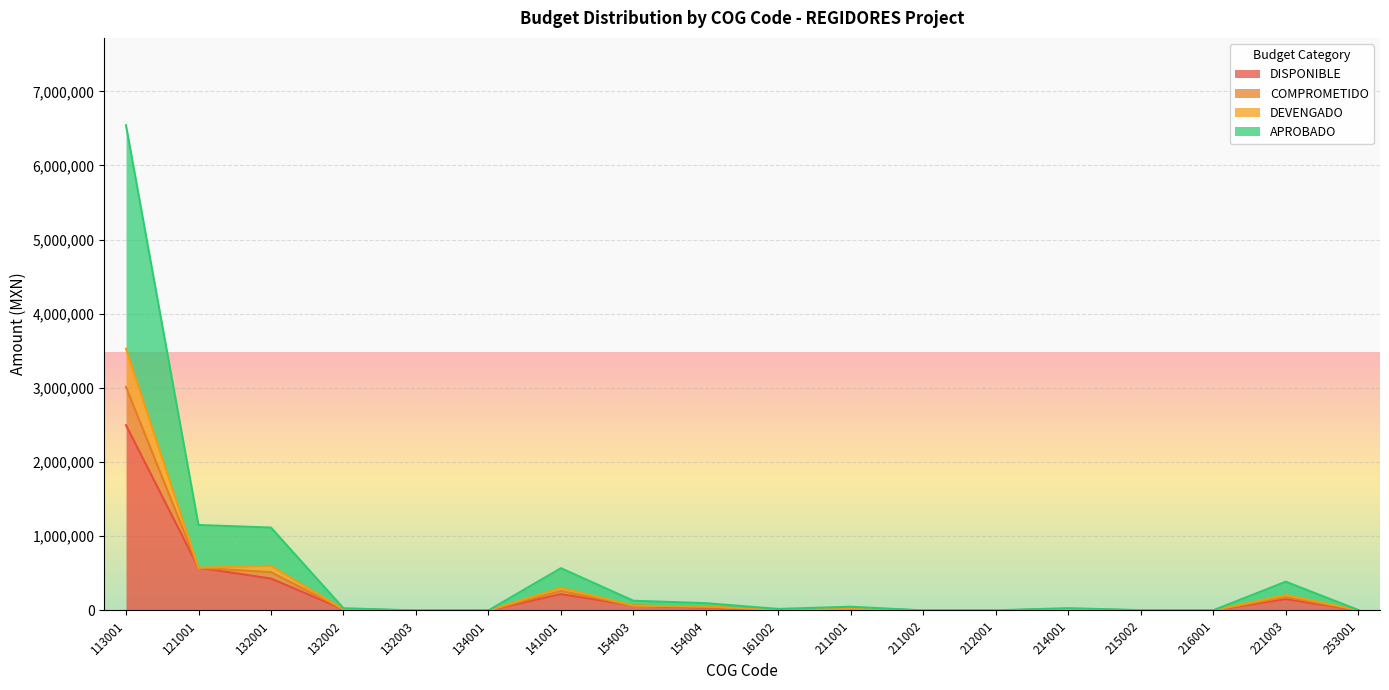

At how many categories does at least one series exceed 103414?

6